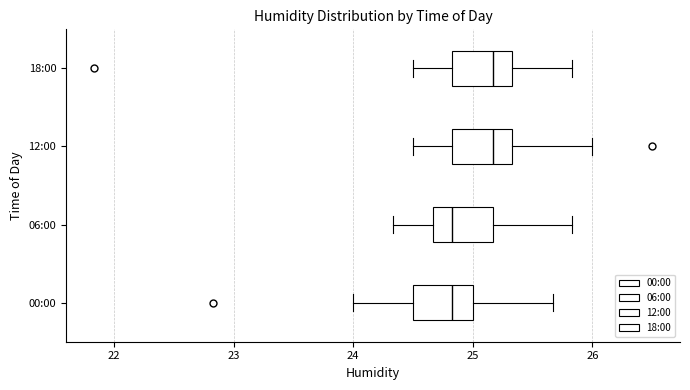

Reading bottom to top, read every box against the x-axis: the position of its median line, the range the box covers, and the ends of its whiskers. The values are not printed on the chart, so give them approximately, as read against the axis.

00:00: median 24.8, box 24.5 to 25.0, whiskers 24.0 to 25.7
06:00: median 24.8, box 24.7 to 25.2, whiskers 24.3 to 25.8
12:00: median 25.2, box 24.8 to 25.3, whiskers 24.5 to 26.0
18:00: median 25.2, box 24.8 to 25.3, whiskers 24.5 to 25.8